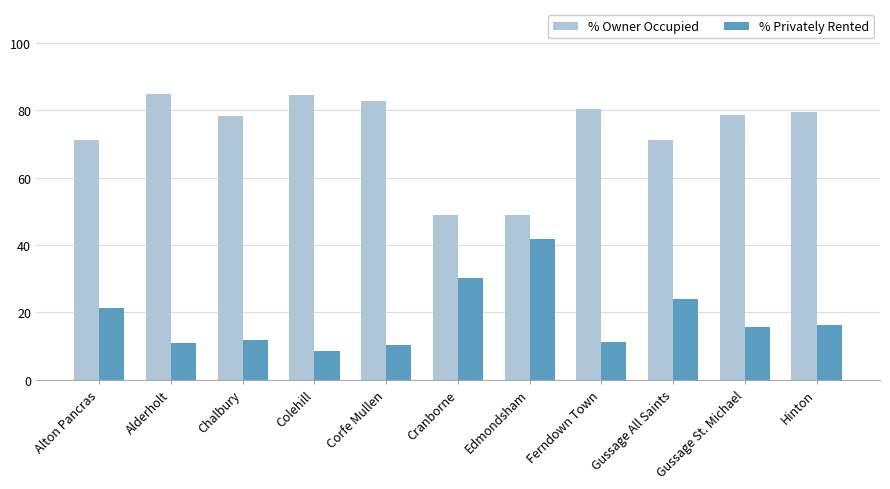

The % Owner Occupied series shows 122.5 at Hinton. True or false?

False